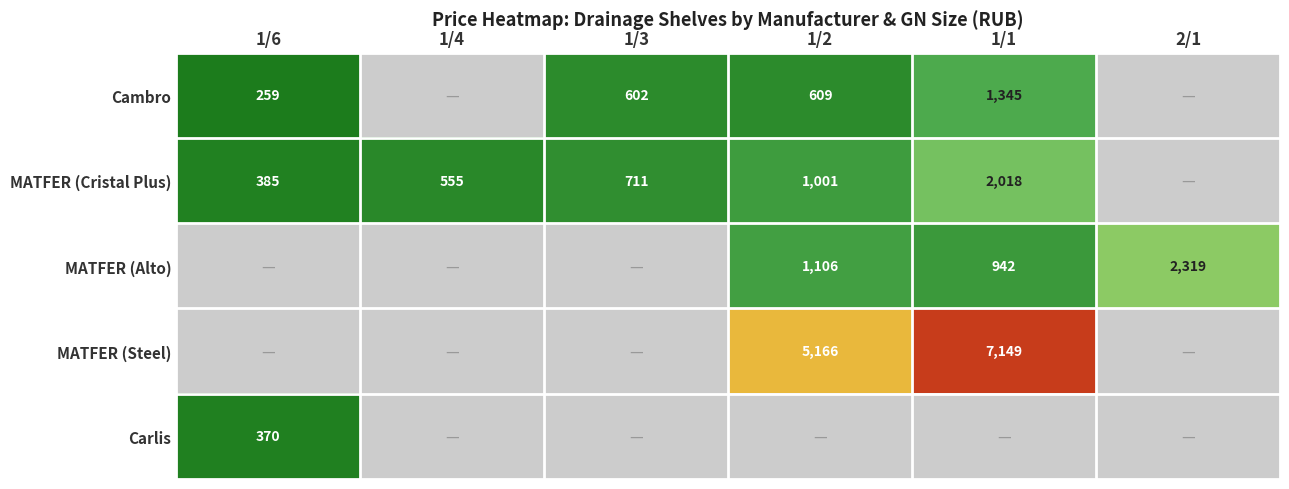

Is it true that Cambro equals 259 at 1/6?

True